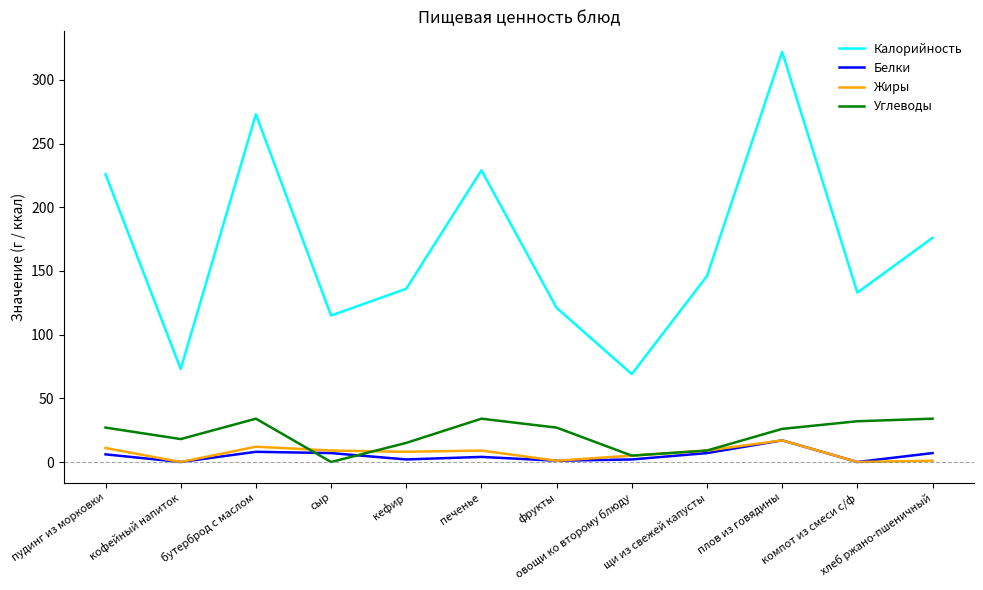

What is the lowest value of the Калорийность series?

69